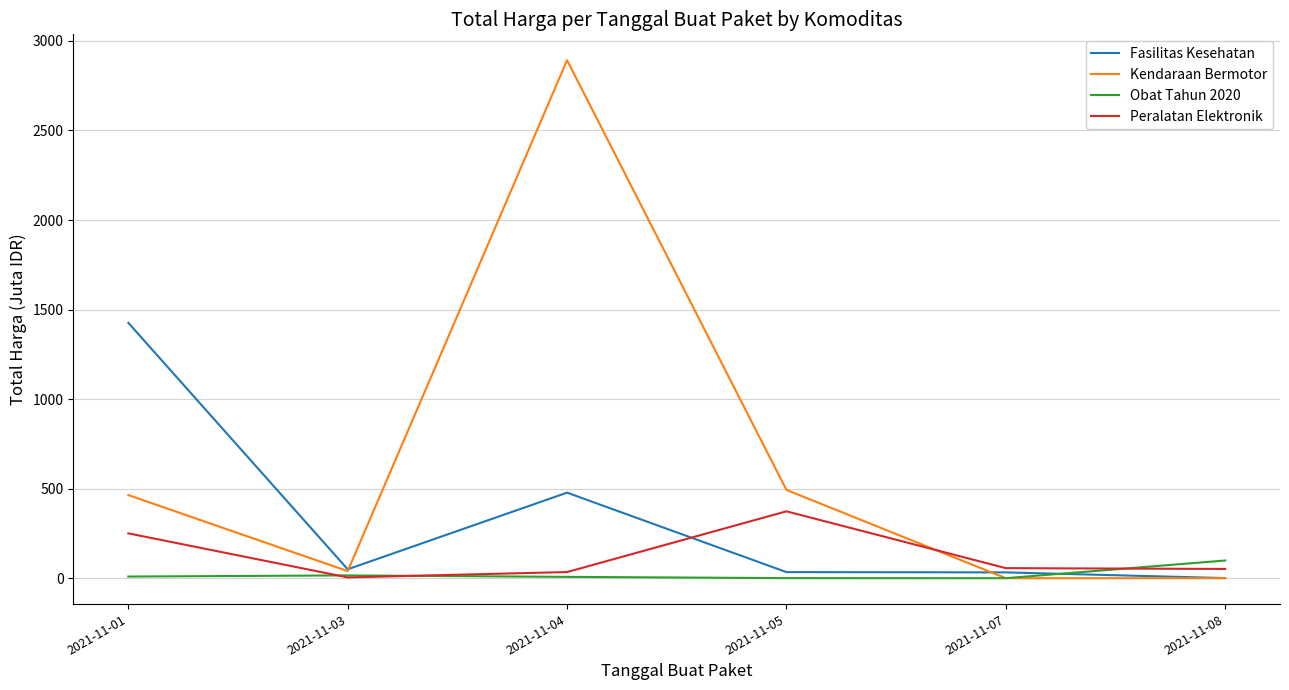

Where do Fasilitas Kesehatan and Peralatan Elektronik first cross each other?

2021-11-04 and 2021-11-05